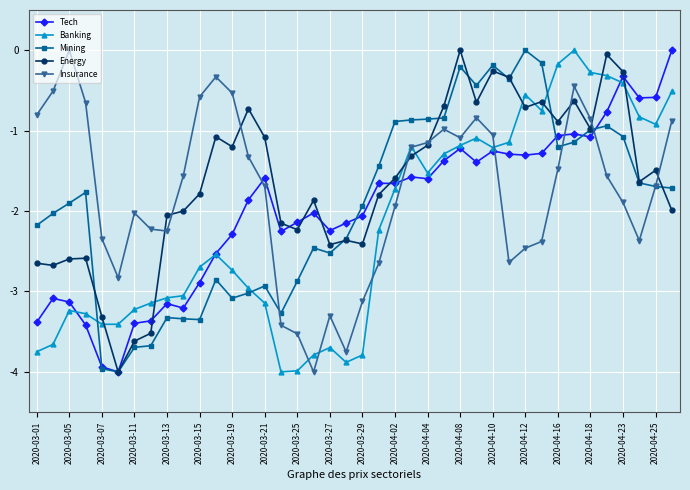

What is the minimum value shown in the chart?

-4.0